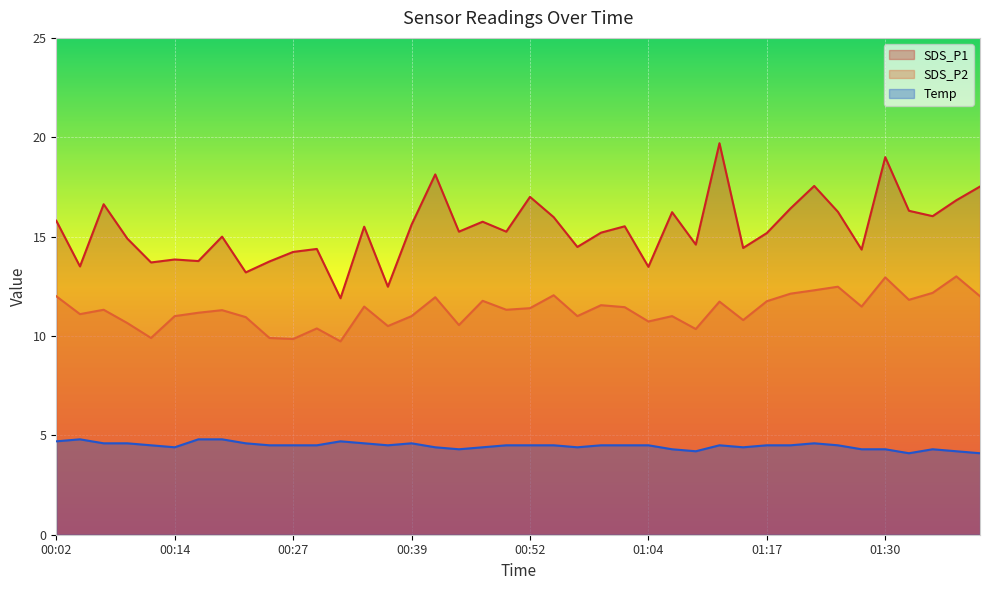

At which category does the chart reach its peak across all series?

01:12